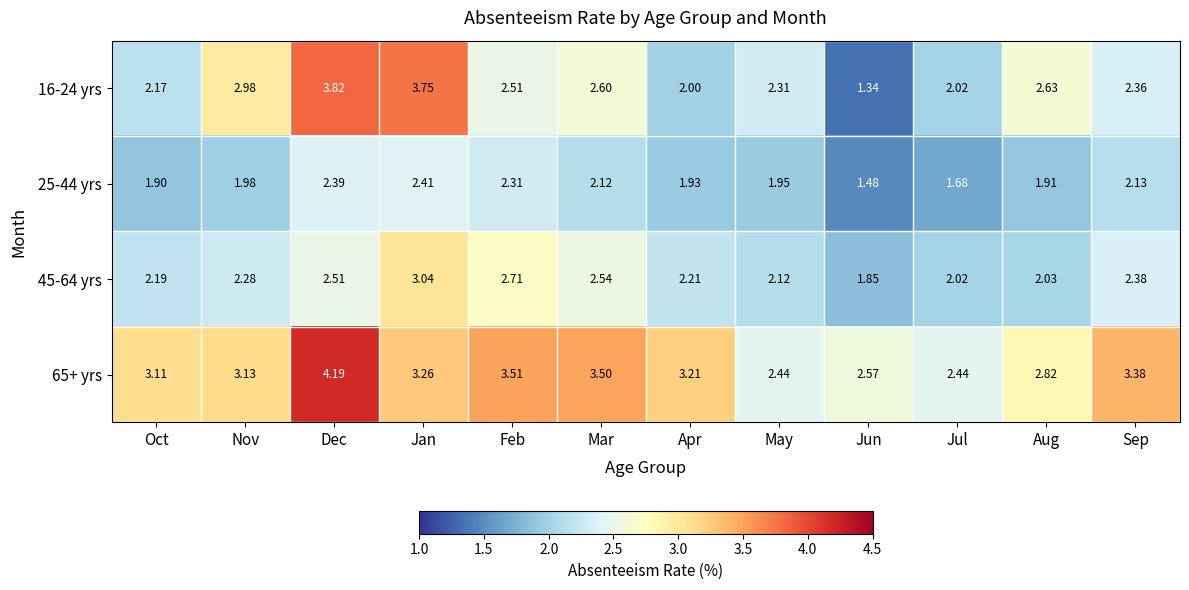

Count the number of data series in this chart.

4